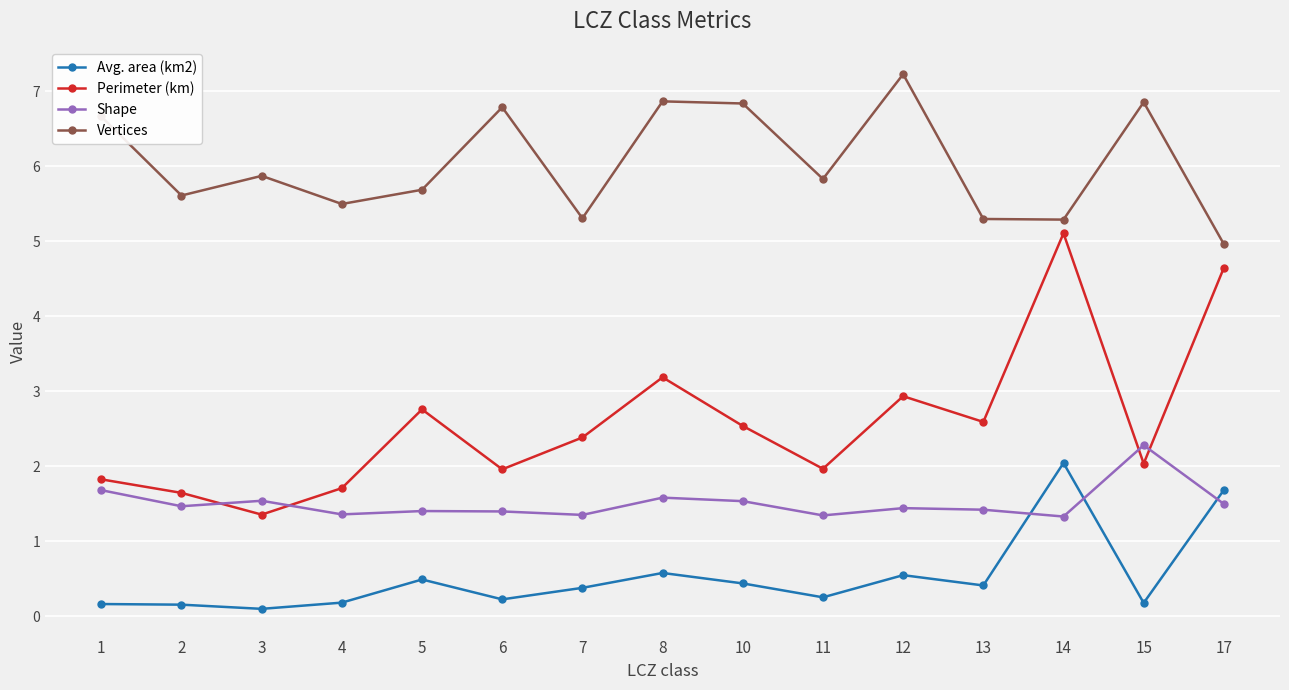

How many Shape values are between 1 and 2?

14